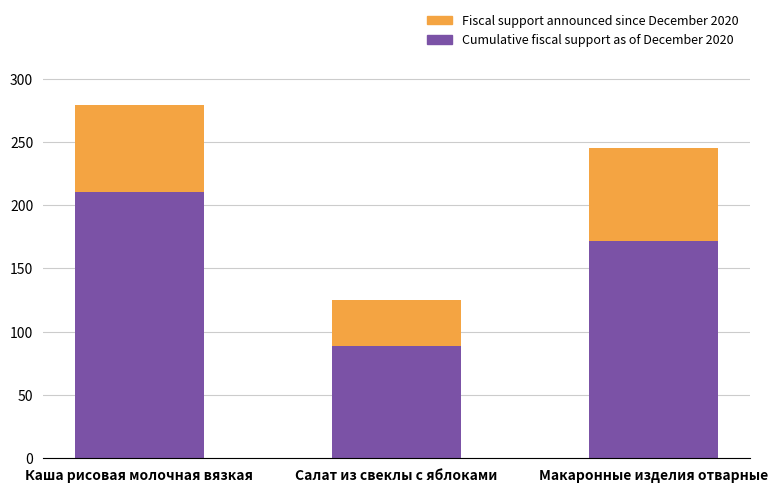

Does the chart contain stacked bars?

Yes